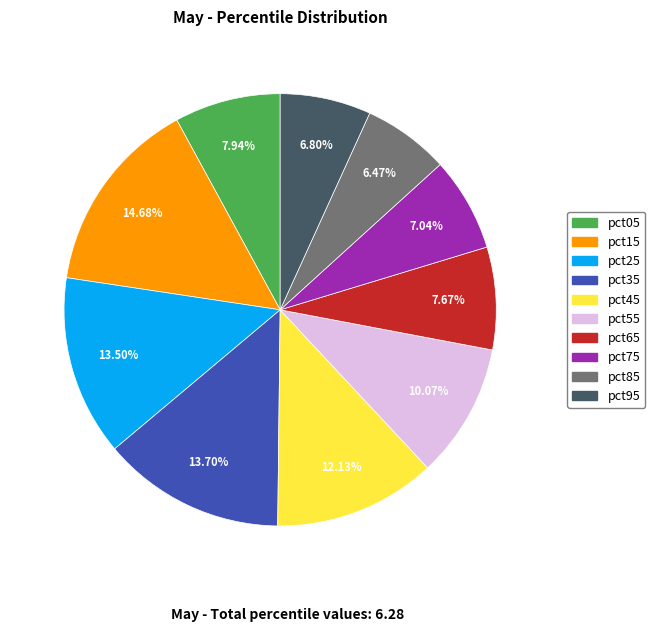

Does any single category account for the majority?

No